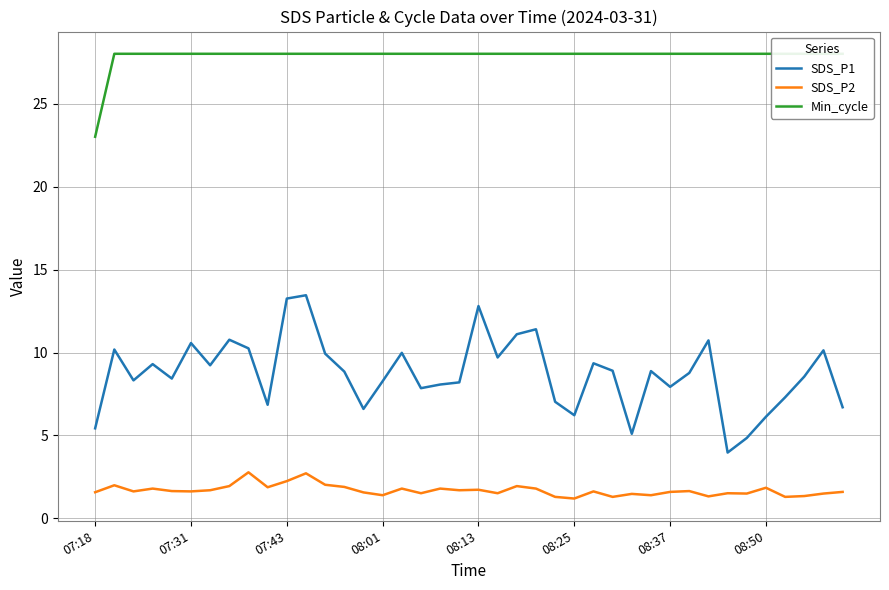

Which series has the largest range (max minus min)?

SDS_P1